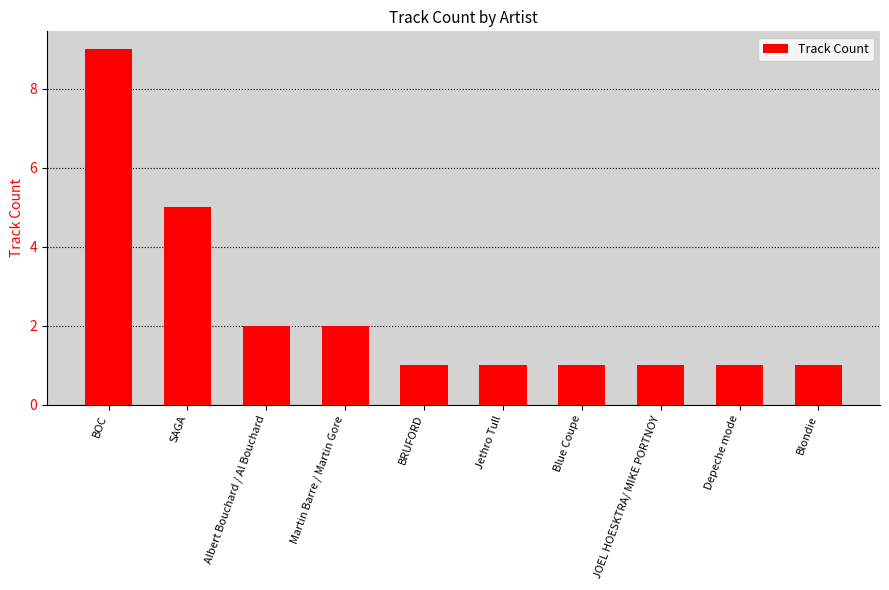

Count the number of categories in the chart.

10